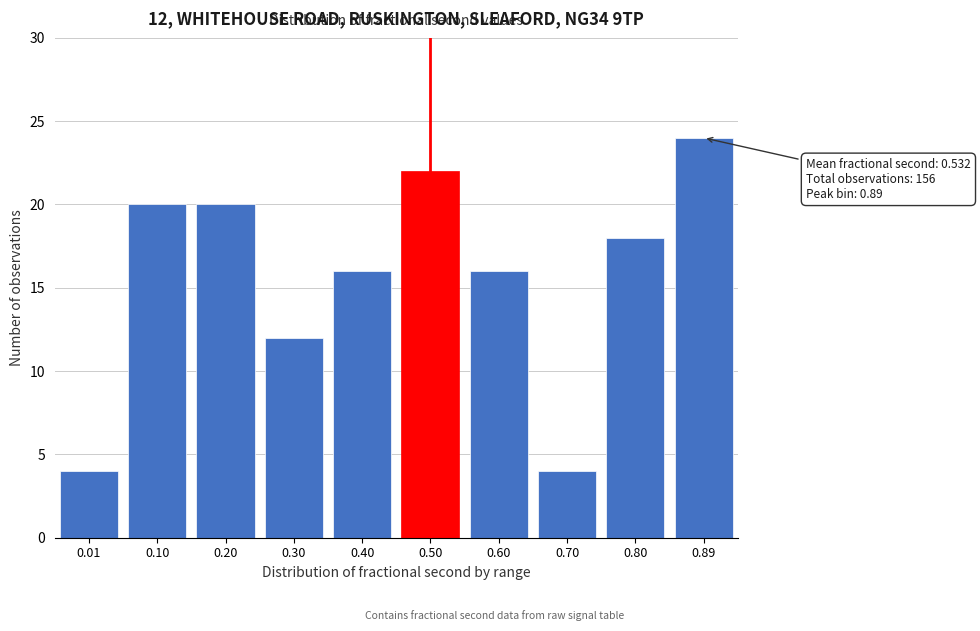

Reading left to right, list all the values displayed in this chart.

4	20	20	12	16	22	16	4	18	24